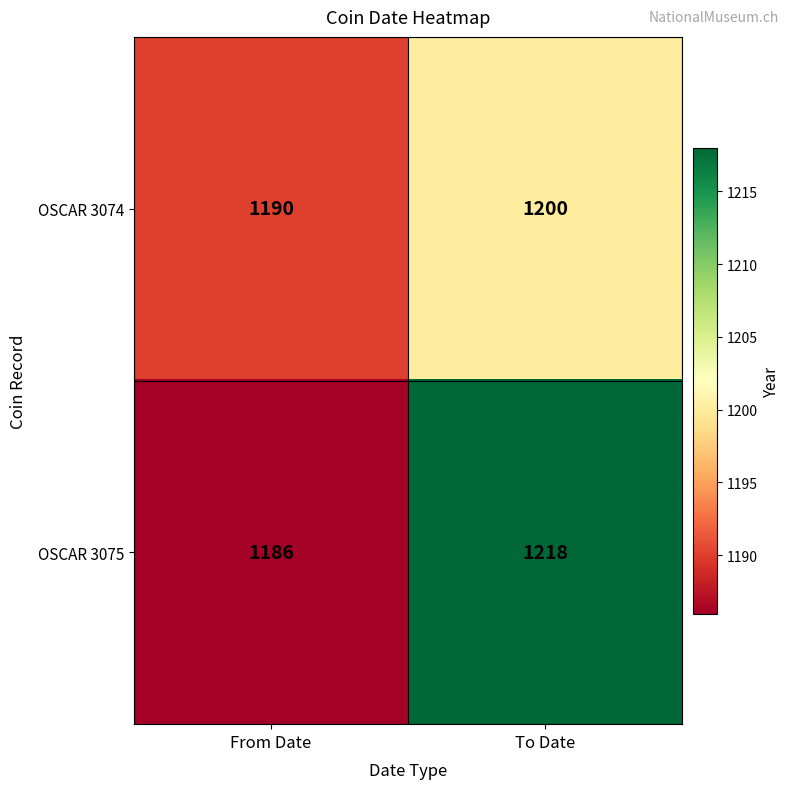

What is the difference between the OSCAR 3075 values at To Date and From Date?

32